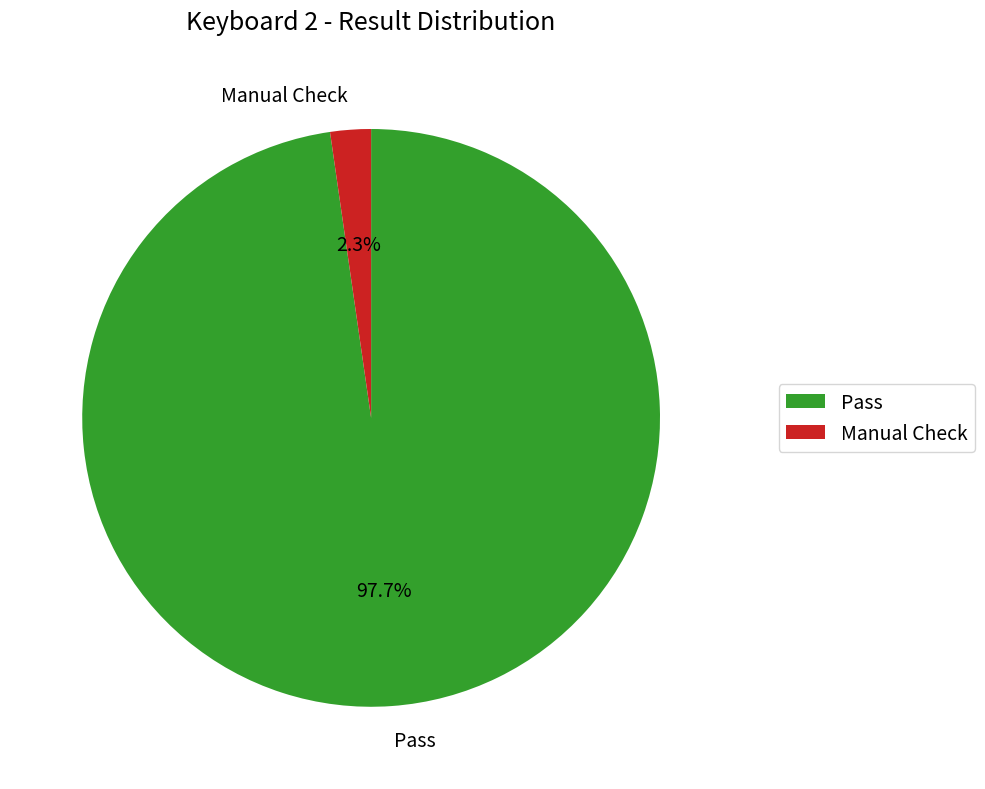

Which slice represents more than half of the pie?

Pass